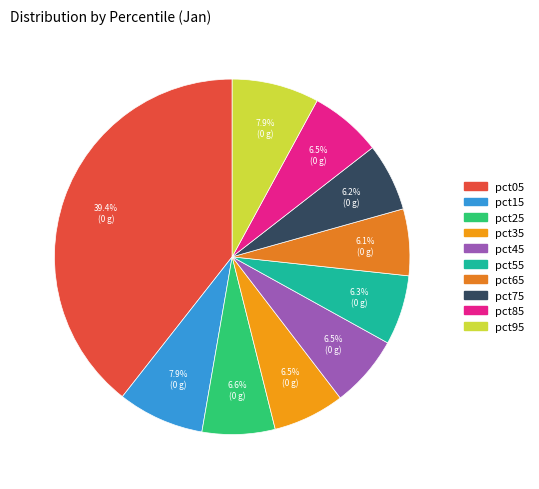

Is it true that pct75 is 1% of the pie?

False